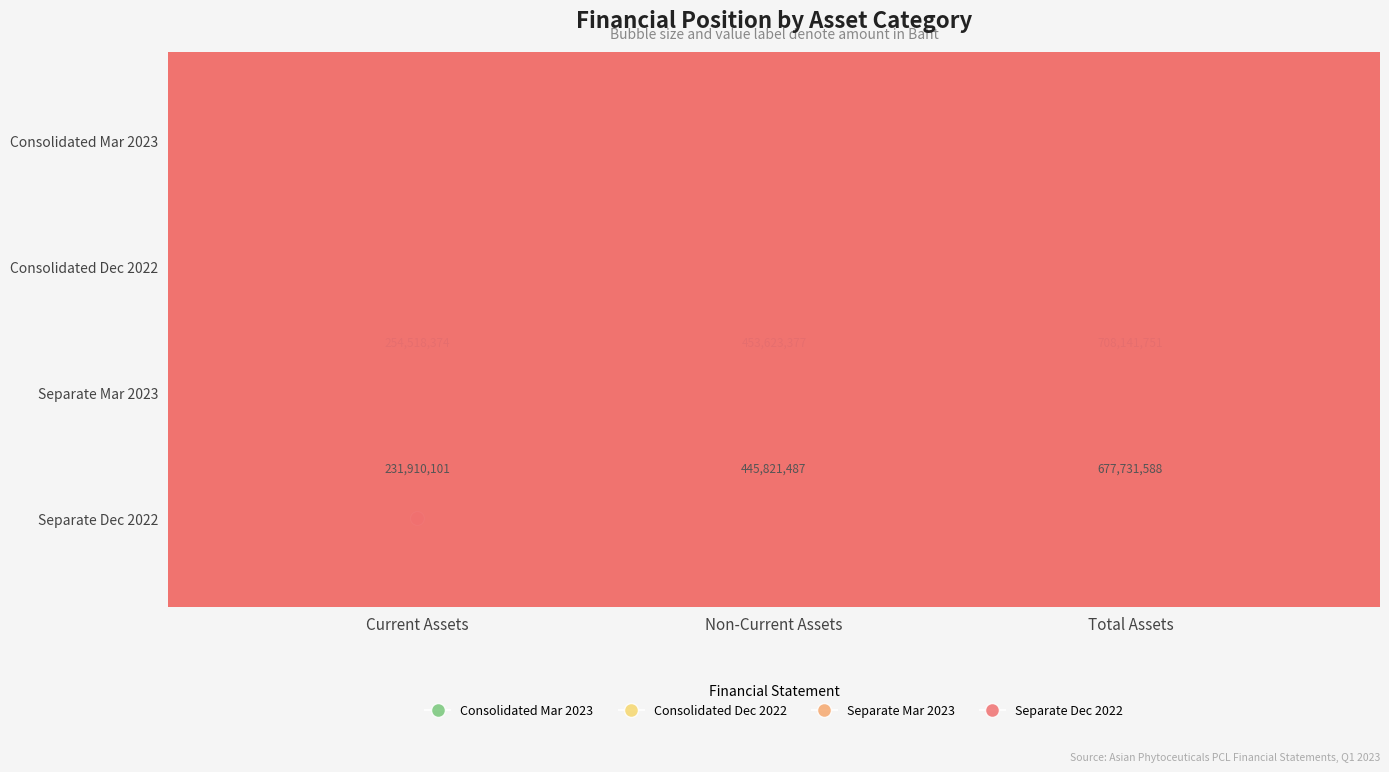

What are all the series names shown in the legend?

Consolidated Mar 2023, Consolidated Dec 2022, Separate Mar 2023, Separate Dec 2022